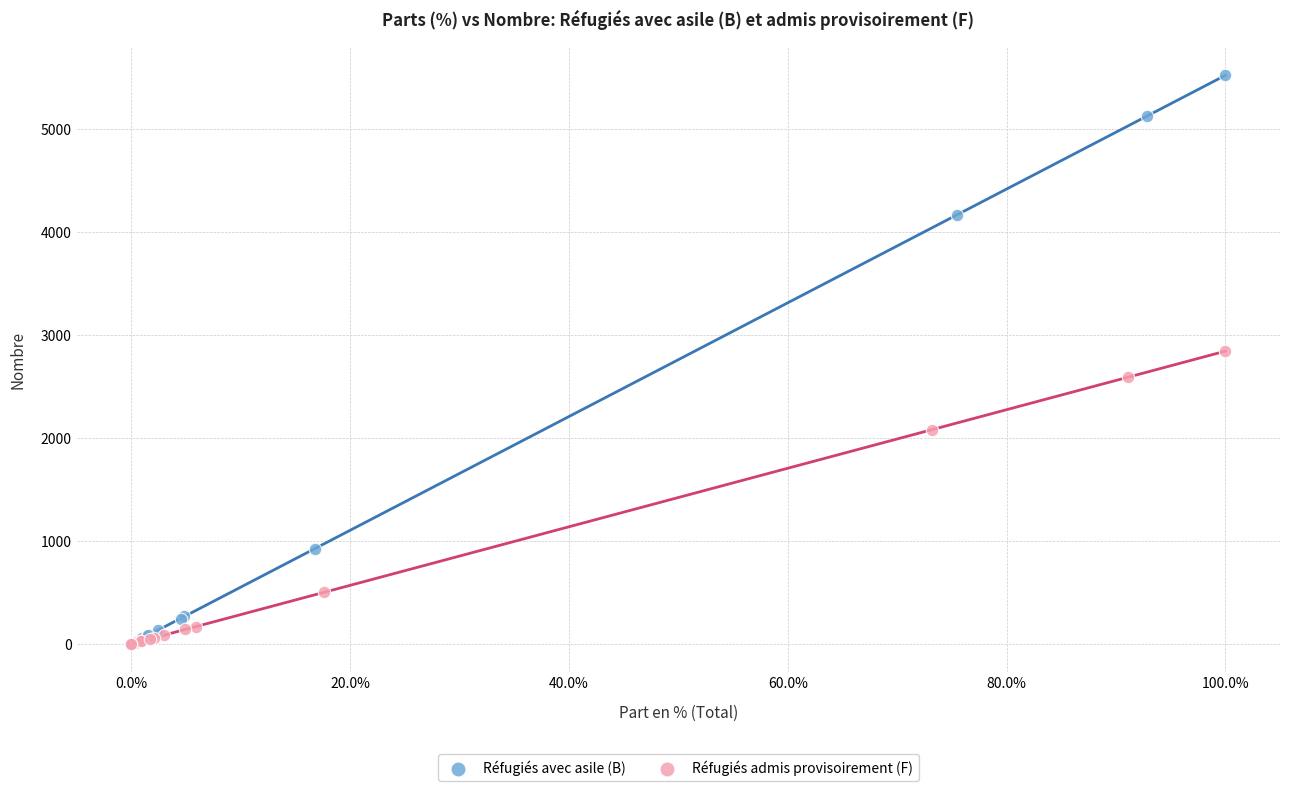

Which series has the widest spread of Y values?

Réfugiés avec asile (B)